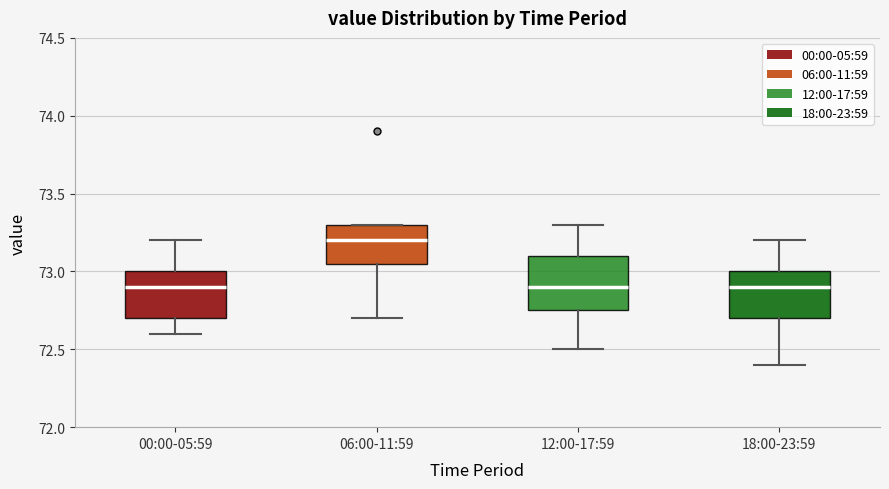

Reading left to right, read every box against the y-axis: the position of its median line, the range the box covers, and the ends of its whiskers. The values are not printed on the chart, so give them approximately, as read against the axis.

00:00-05:59: median 72.90, box 72.70 to 73.00, whiskers 72.60 to 73.20
06:00-11:59: median 73.20, box 73.05 to 73.30, whiskers 72.70 to 73.30
12:00-17:59: median 72.90, box 72.75 to 73.10, whiskers 72.50 to 73.30
18:00-23:59: median 72.90, box 72.70 to 73.00, whiskers 72.40 to 73.20